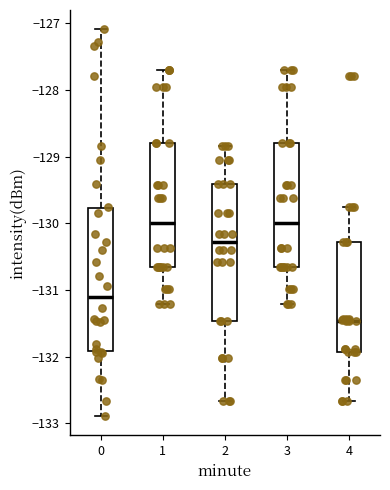

Where is the lower edge of the box at x = 3 on the y-axis? The values are not printed on the chart, so give them approximately, as read against the axis.

-130.7